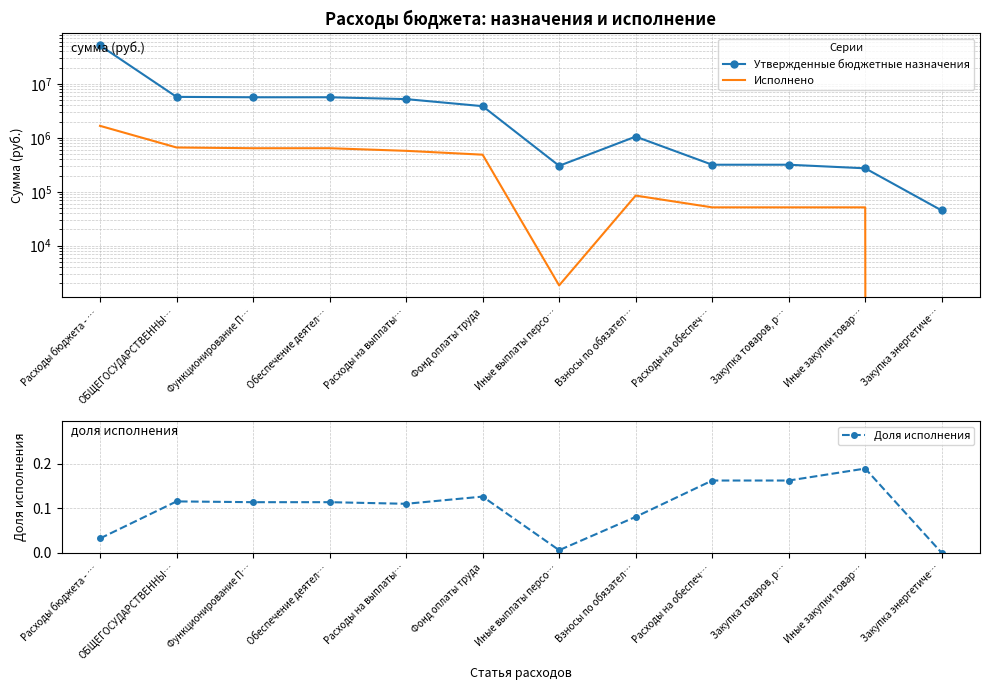

Rank the series at Расходы на обеспеч… from highest to lowest value.

Утвержденные бюджетные назначения, Исполнено, Доля исполнения